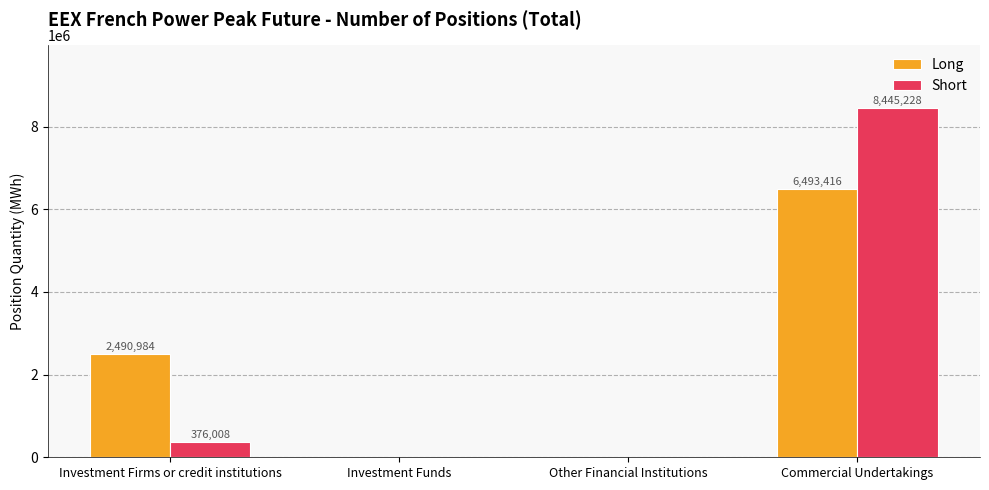

Which series has the largest total across all categories?

Long